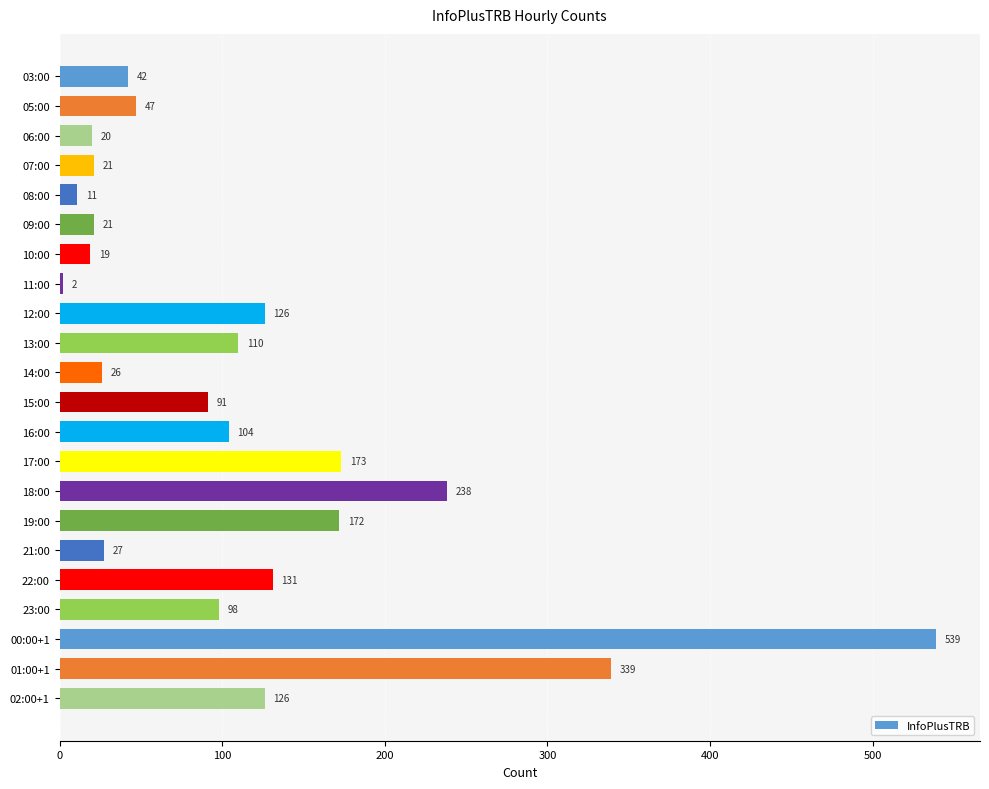

What is the difference between the maximum and minimum values?

537